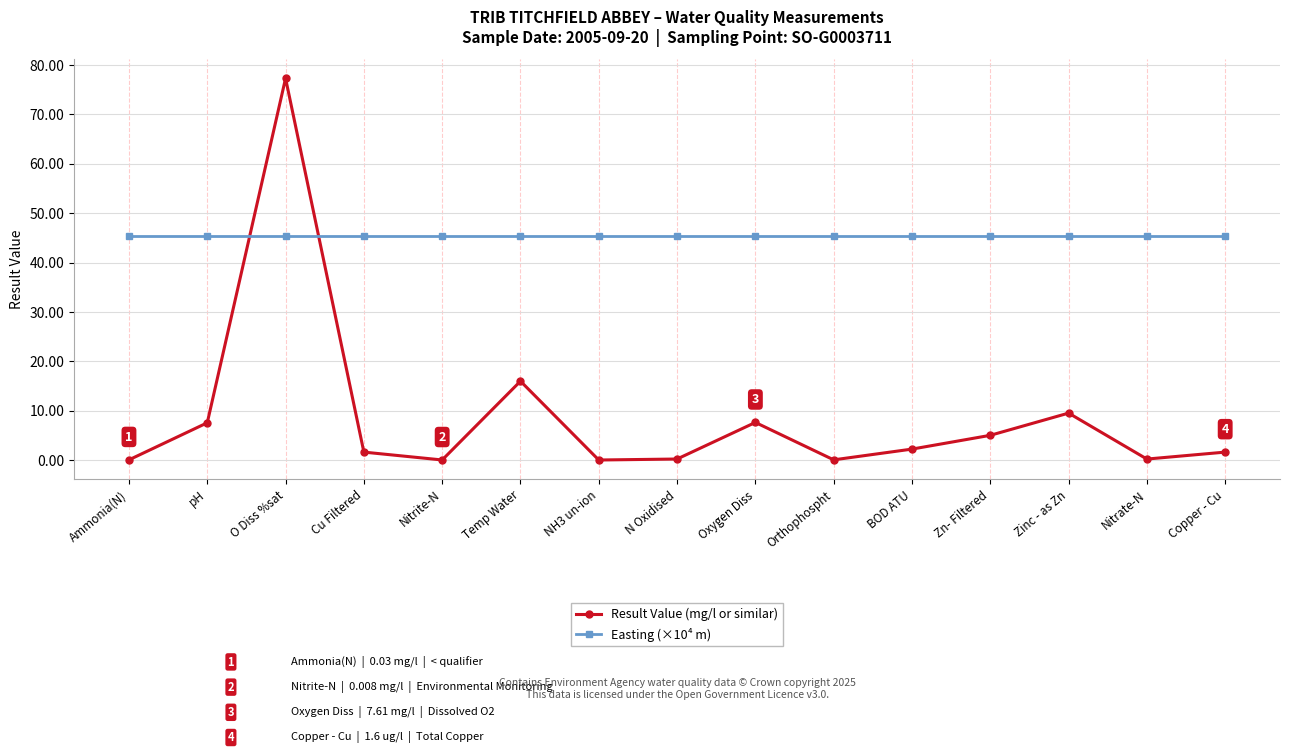

How many lines are shown in the chart?

2